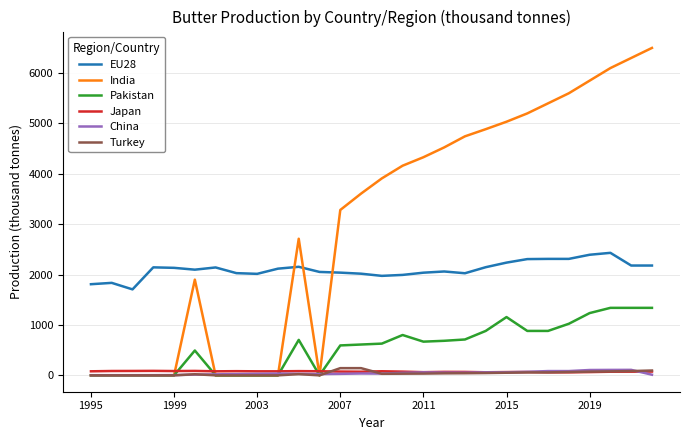

What is the difference between the maximum and minimum values in the EU28 series?

725.3